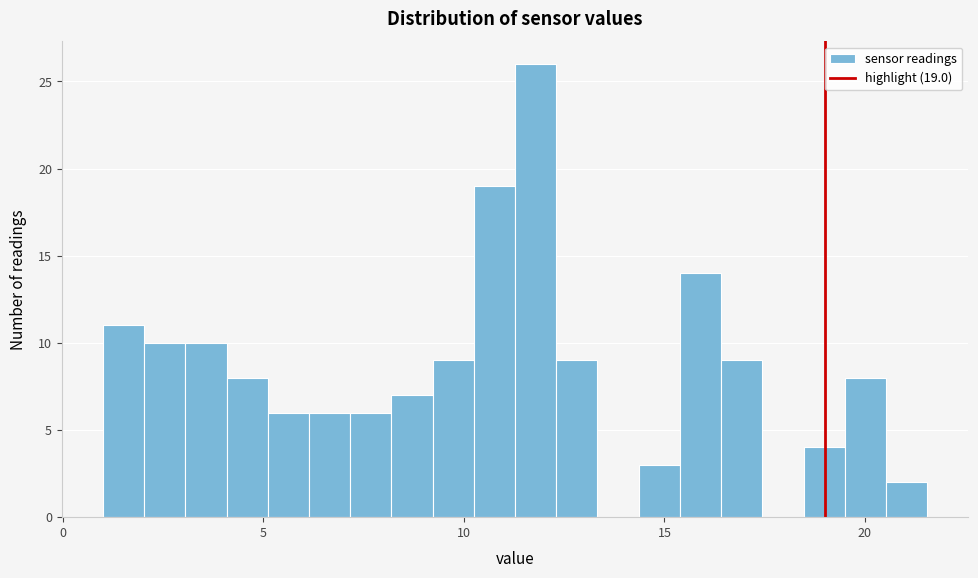

Read against the x-axis, roughly where is the centre of the tallest bar?

12.0